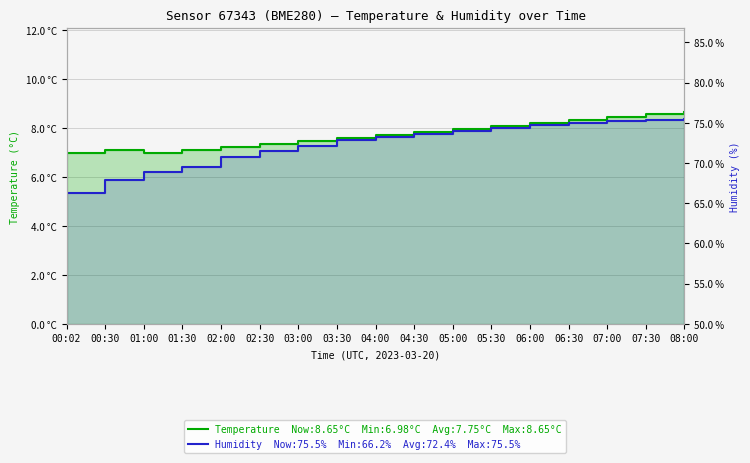

The humidity series shows 66.2 at 00:02. True or false?

True